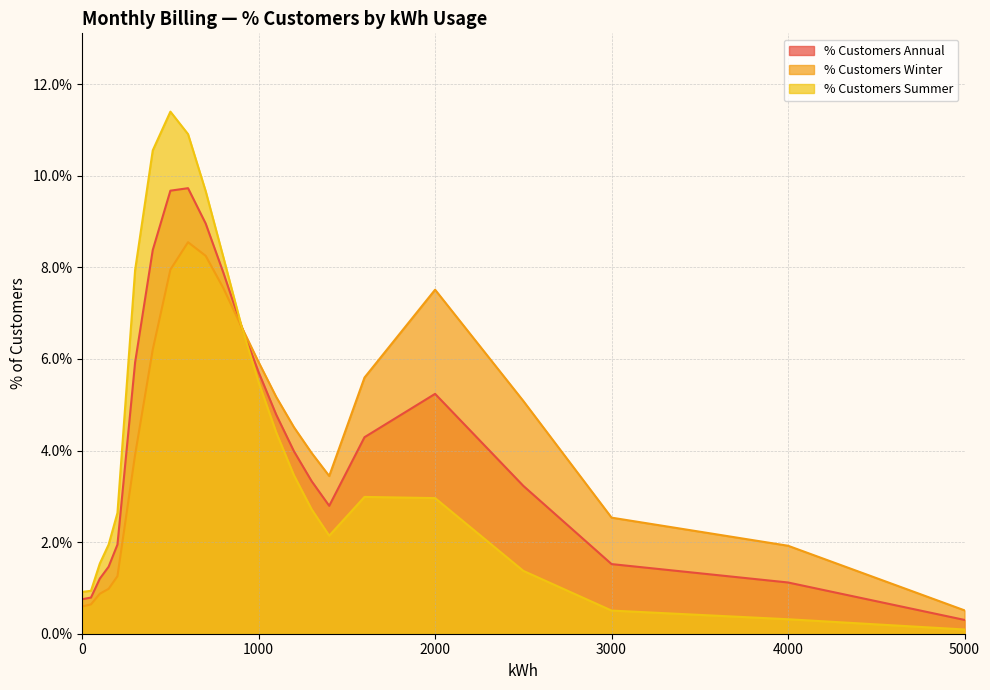

Is it true that % Customers Summer equals 0.2 at 600?

False